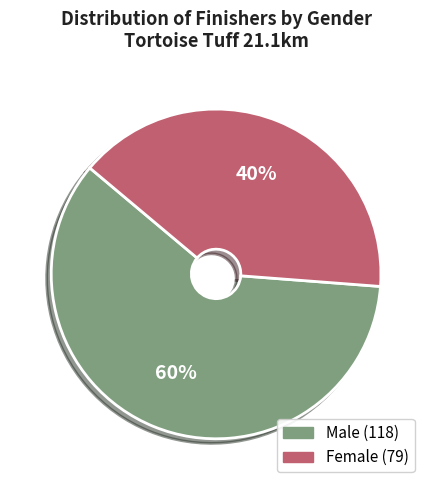

Is there a majority slice in this chart?

Yes